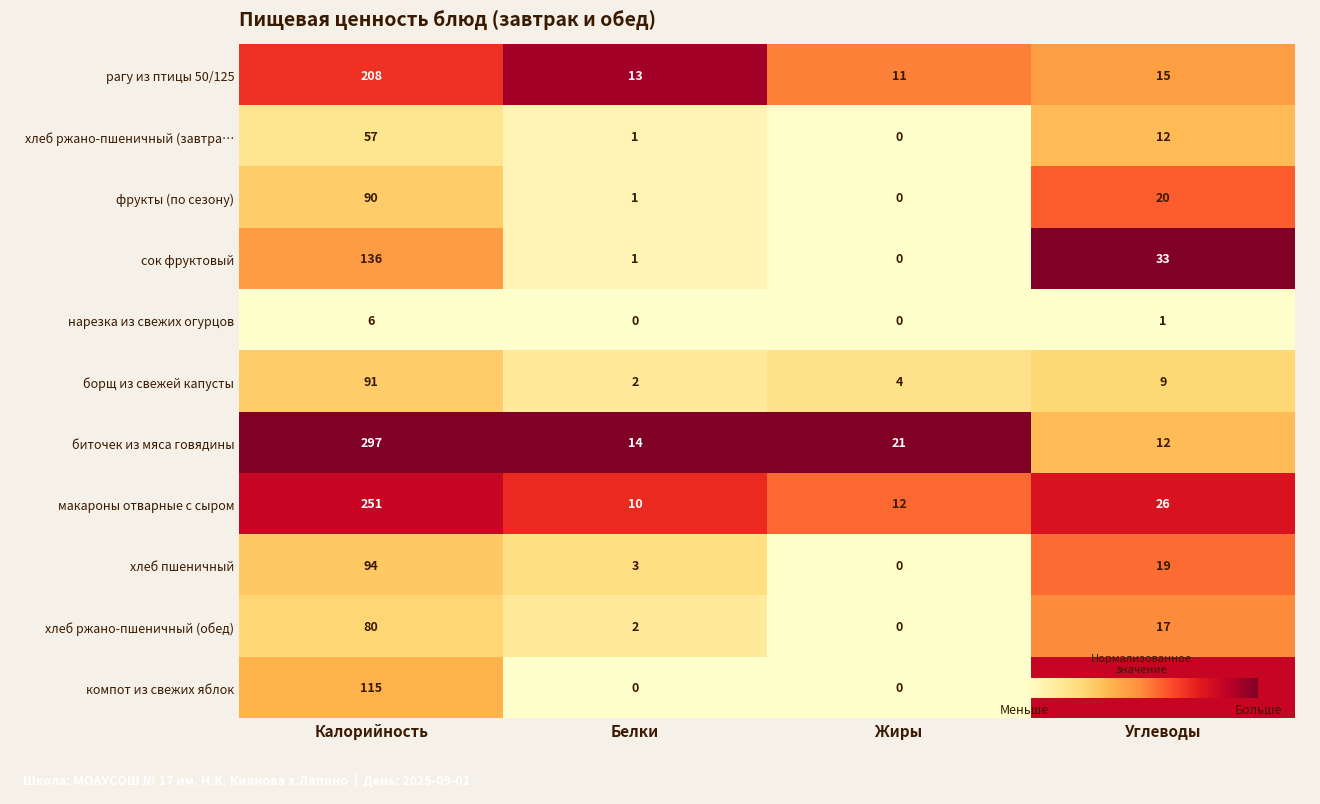

What is the maximum value for сок фруктовый?

136